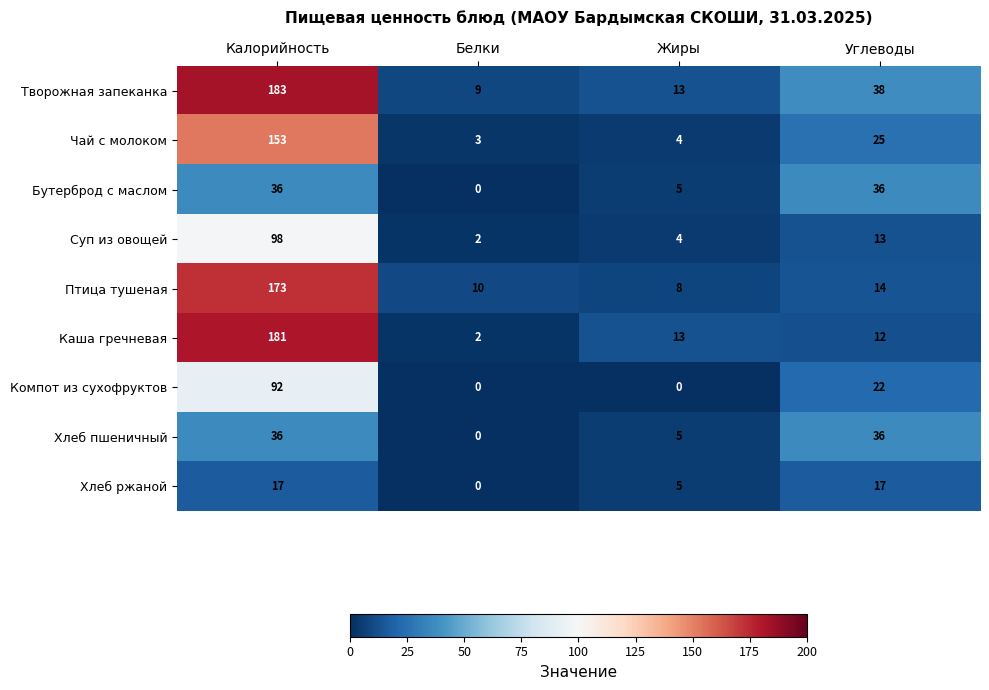

Where does the Чай с молоком series first go above 25?

Калорийность